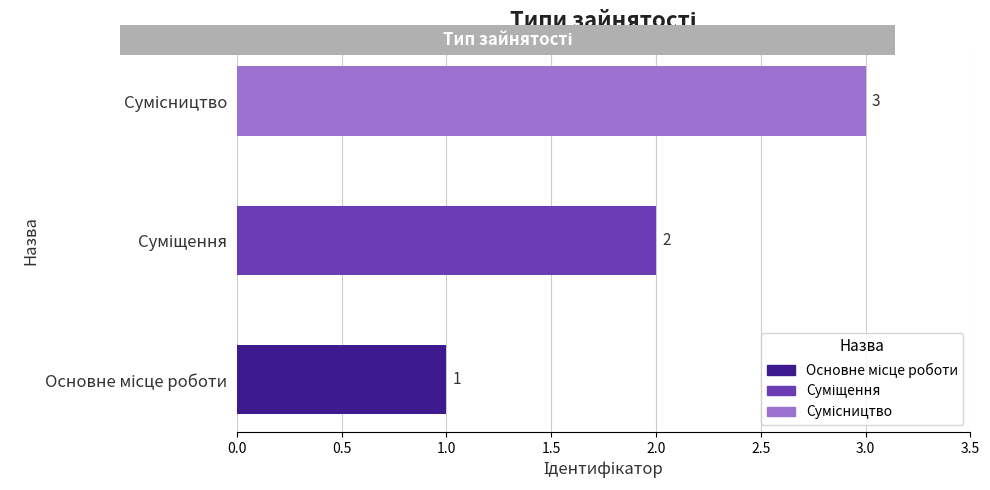

What is the greatest value displayed?

3